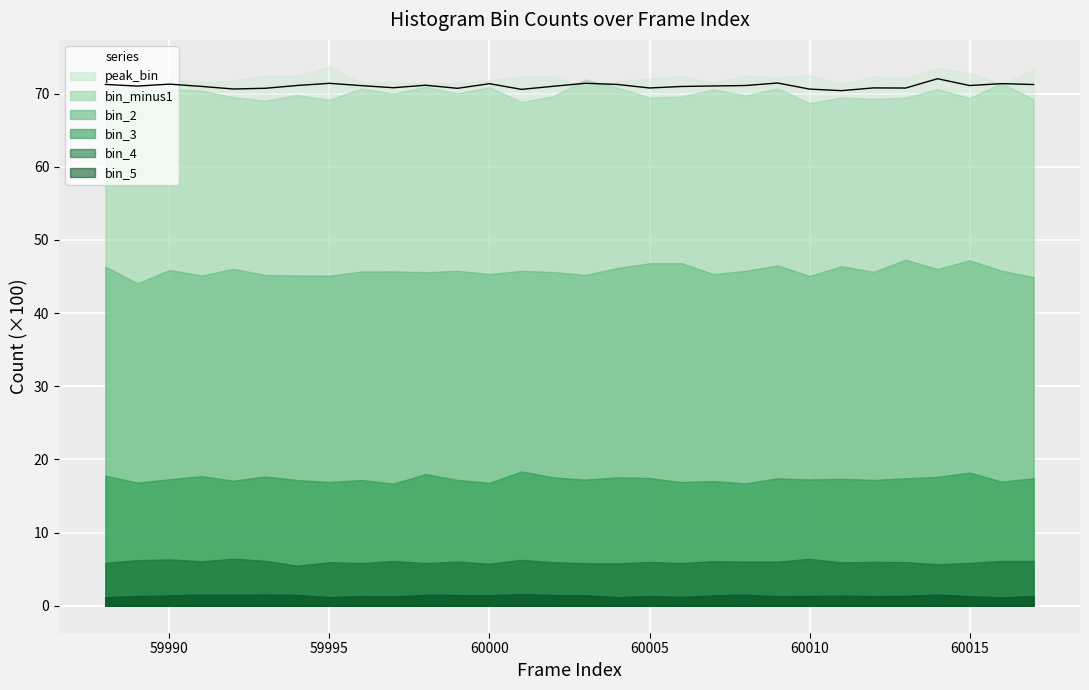

What is the sum of all values?

2131.8